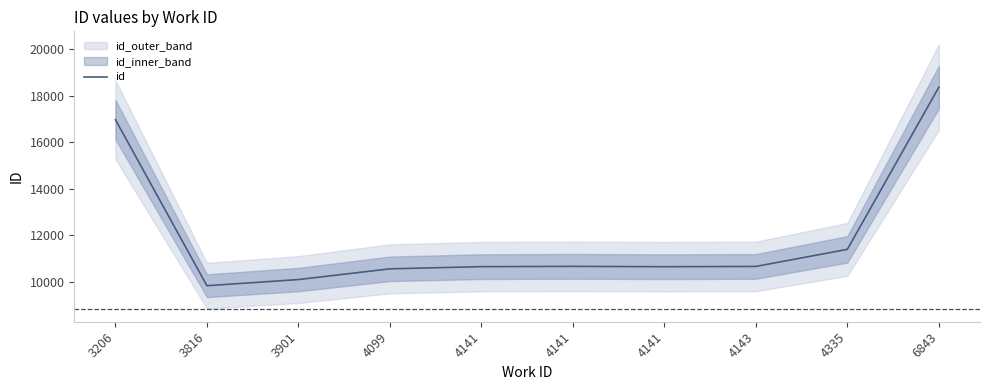

How many data points are less than 10655?

5